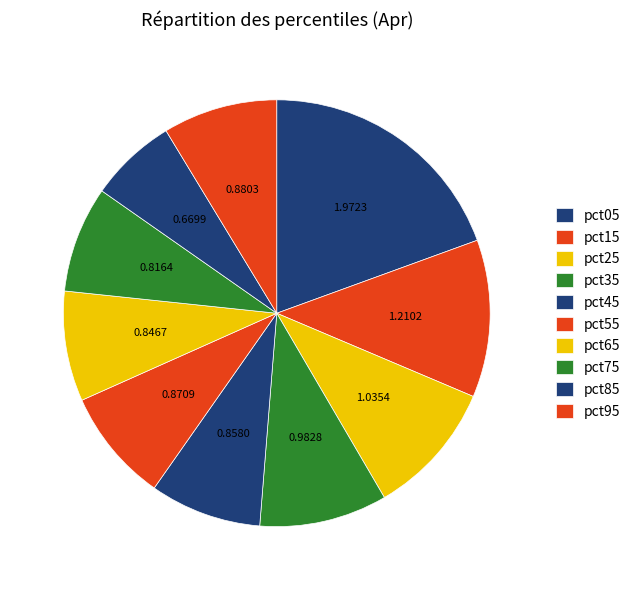

How many segments does this pie chart have?

10